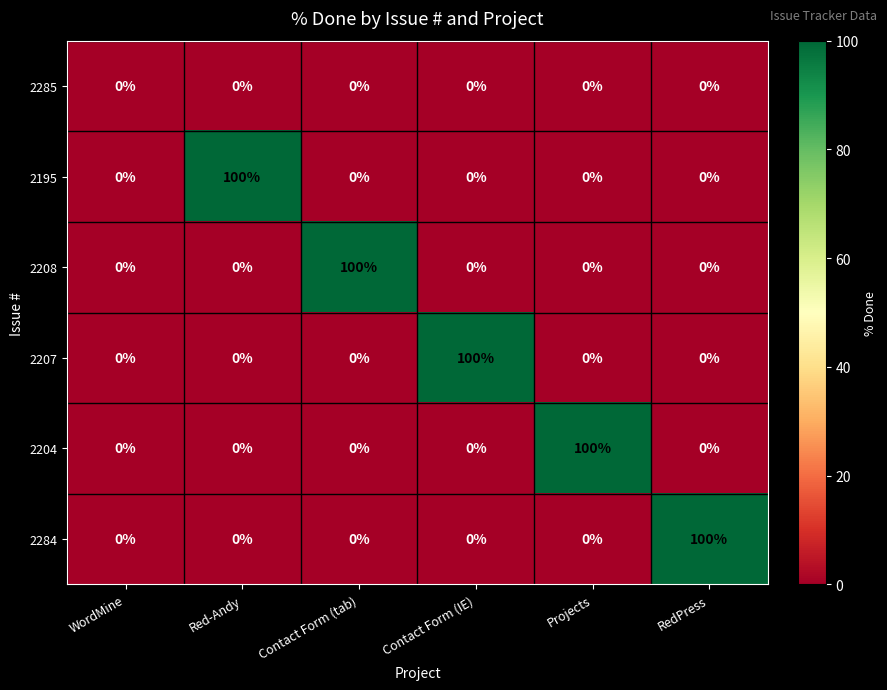

What is the difference between the highest and lowest values at Projects?

100